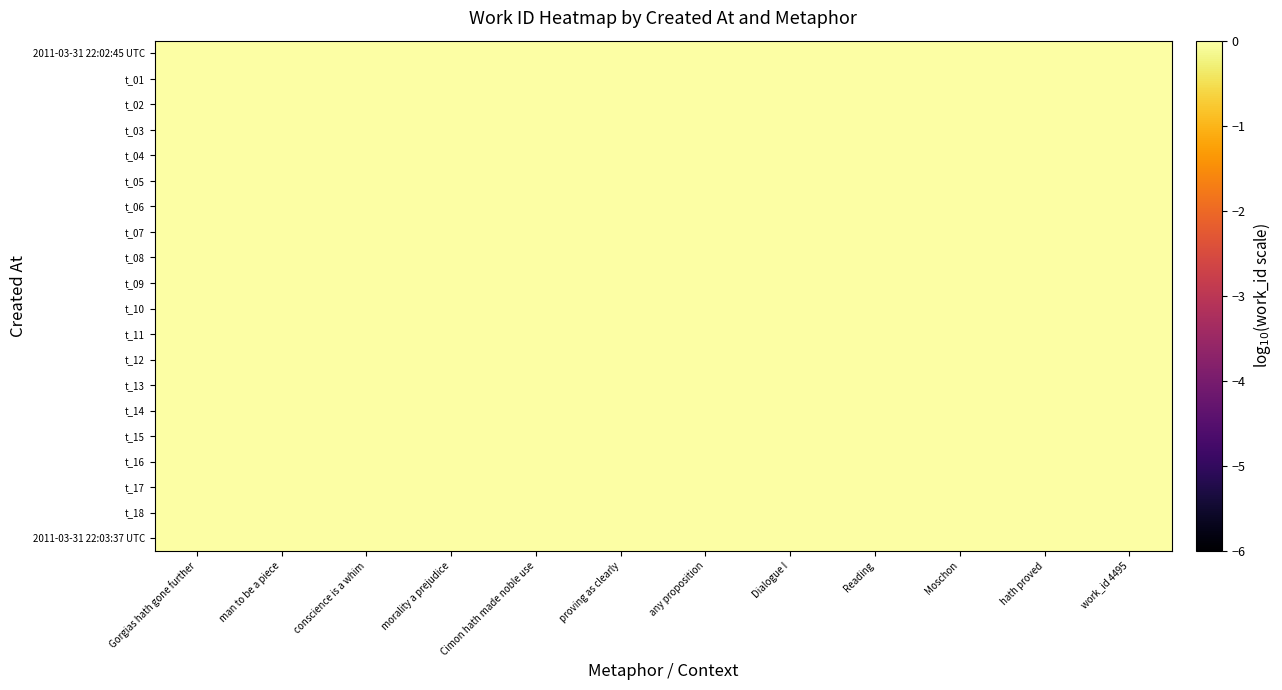

What is the total value across all series at conscience is a whim?

86.3